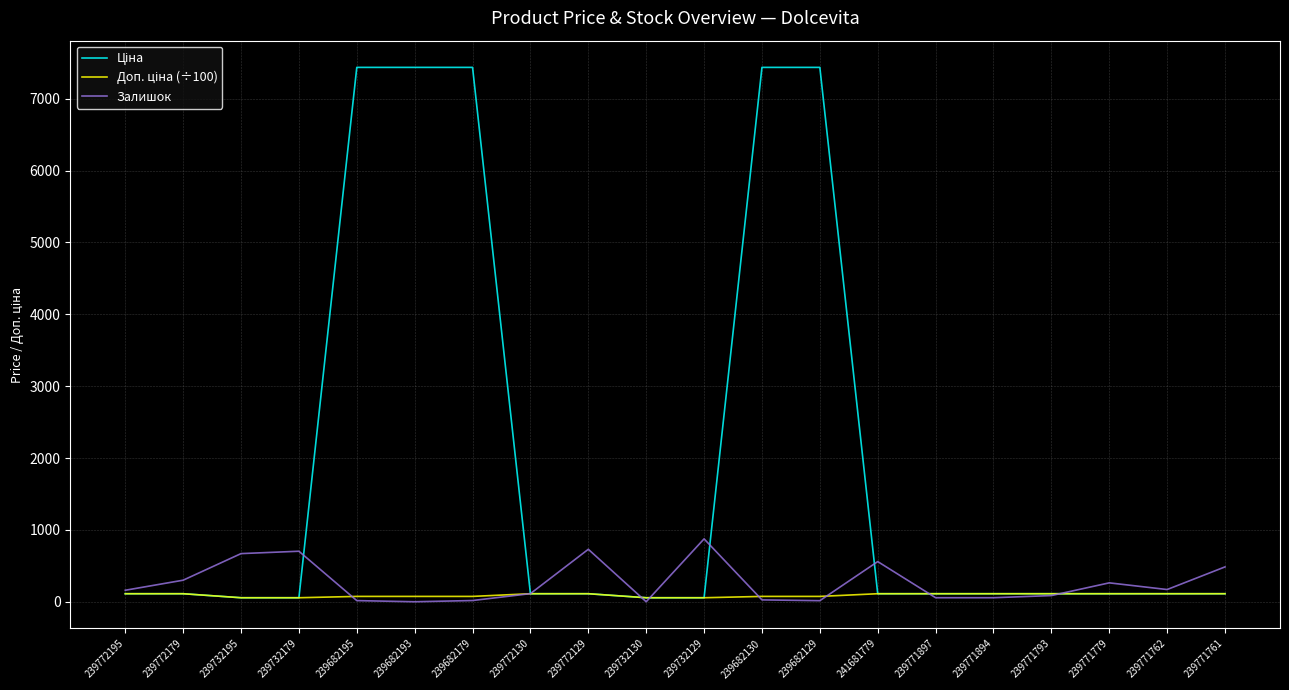

What is the maximum value shown in the chart?

7436.2